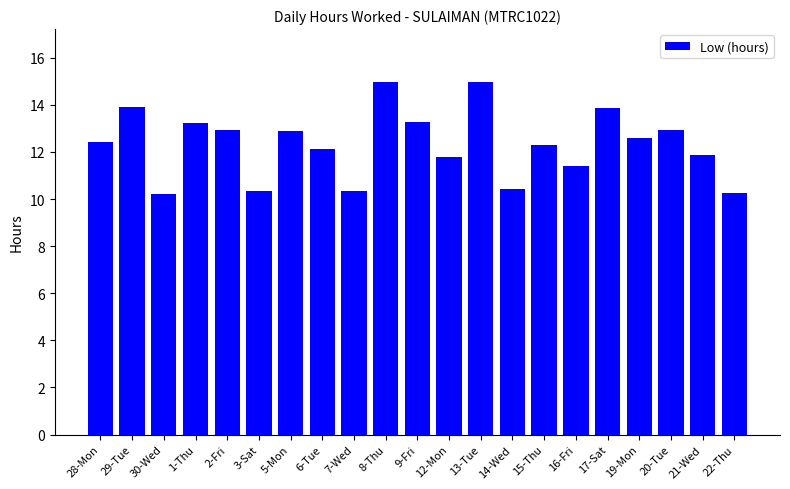

Count the number of data series in this chart.

1